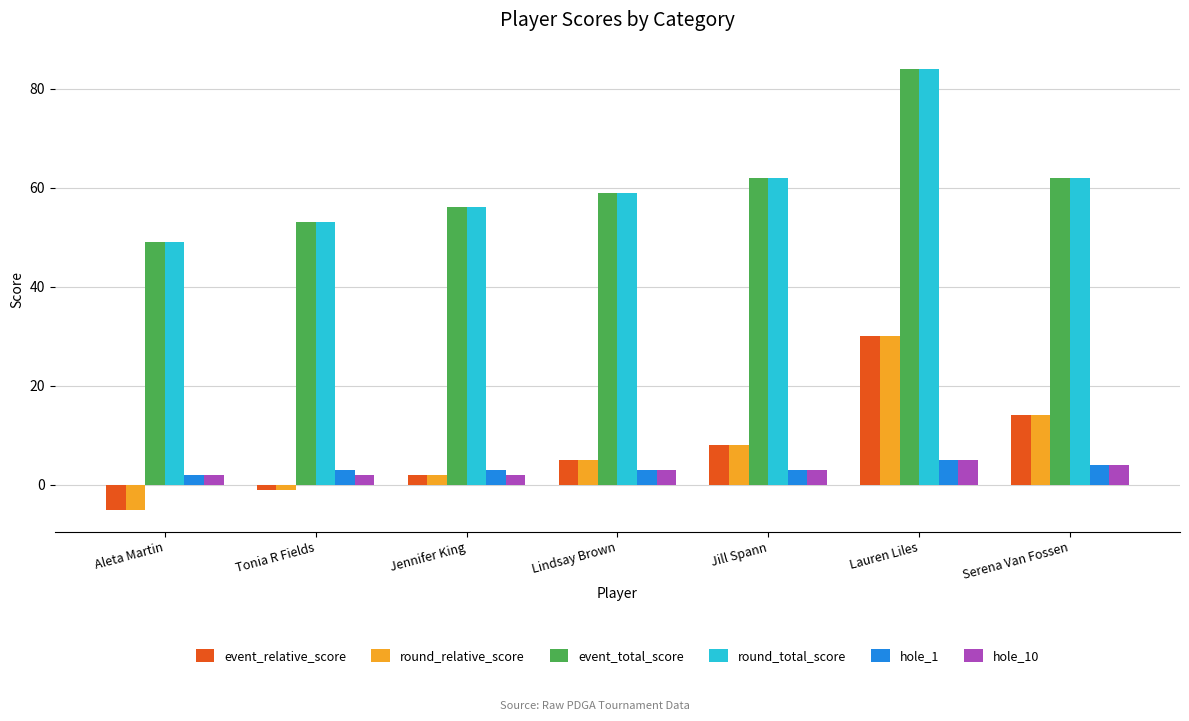

What is the difference between the event_total_score values at Tonia R Fields and Aleta Martin?

4